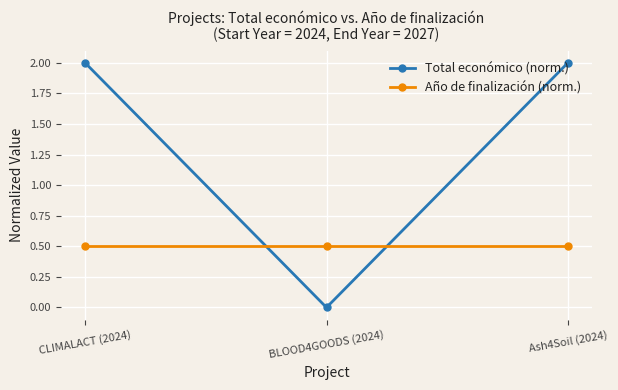

Which series has the largest range (max minus min)?

Total económico (norm.)